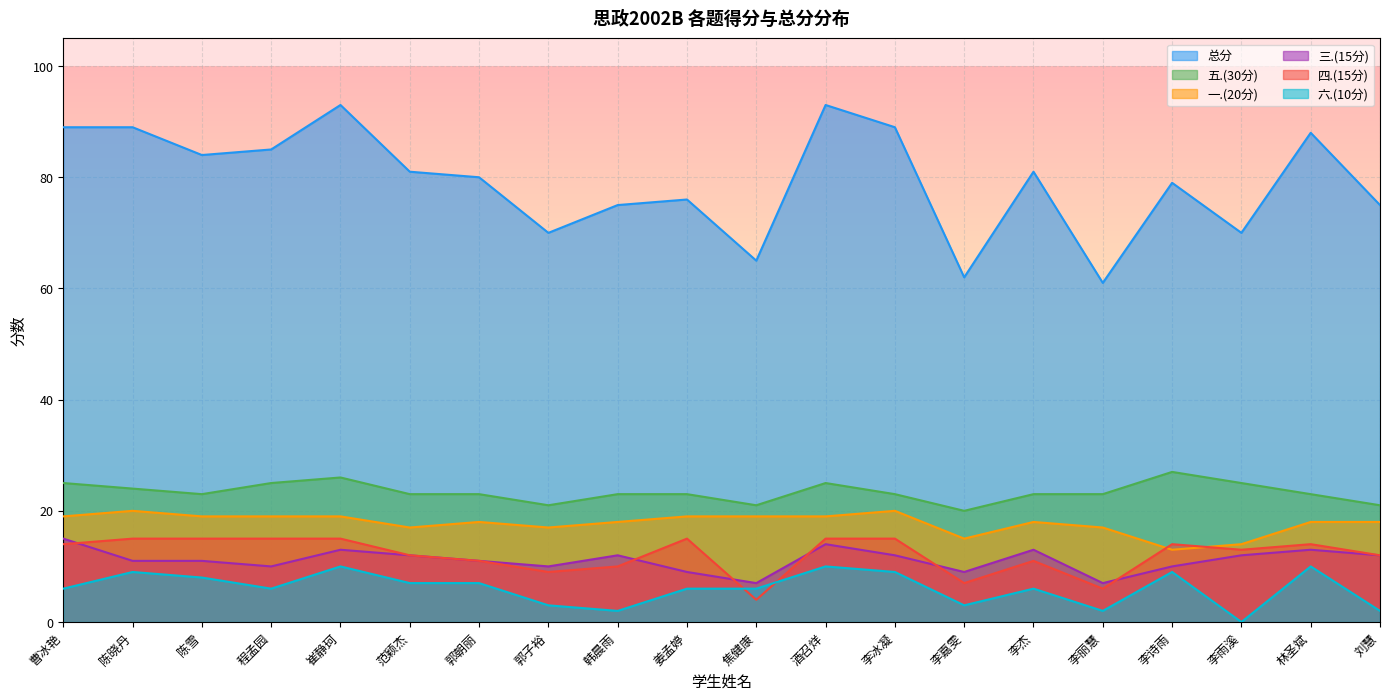

The 六.(10分) series shows 16 at 陈晓丹. True or false?

False